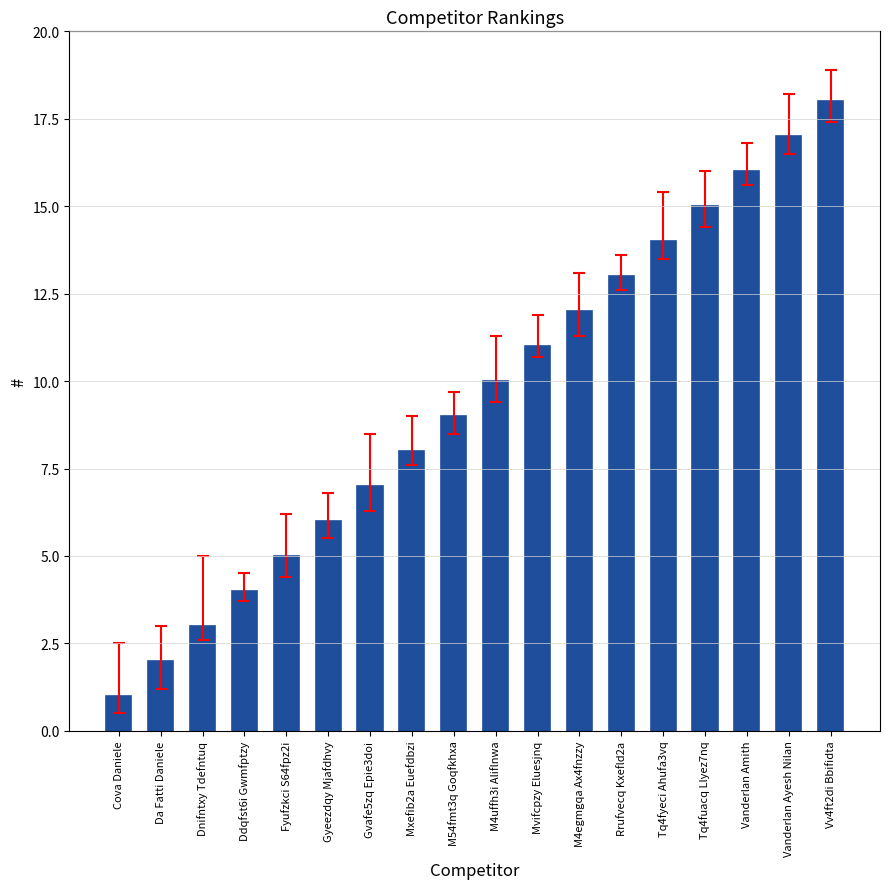

Is it true that the value at M4uffh3i Aliflnwa is 3?

False